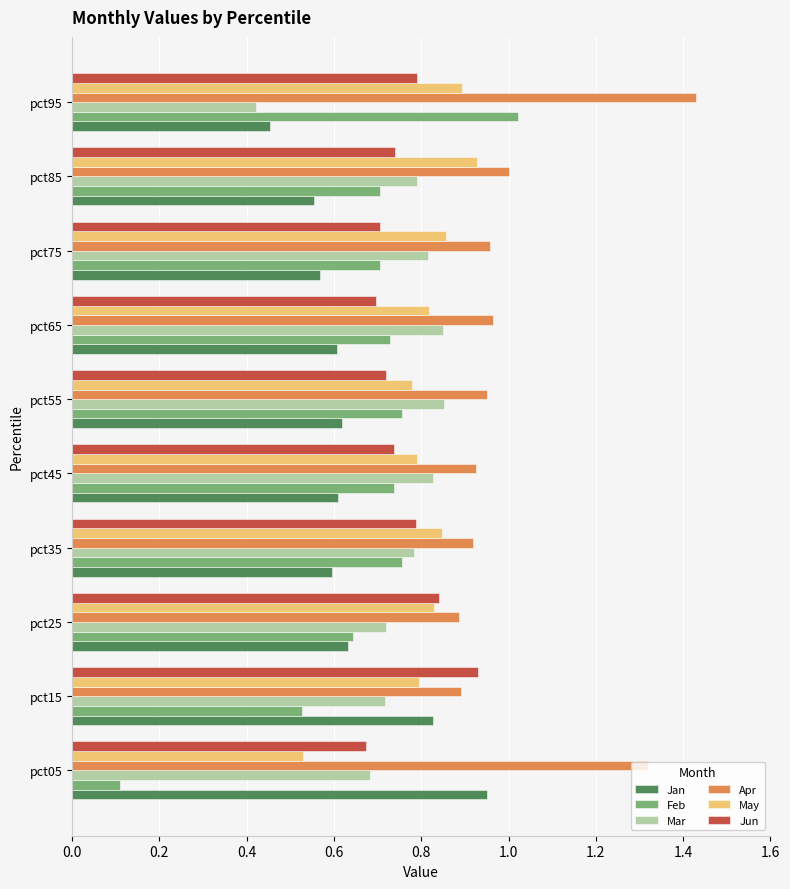

At how many categories does at least one series exceed 0?

10